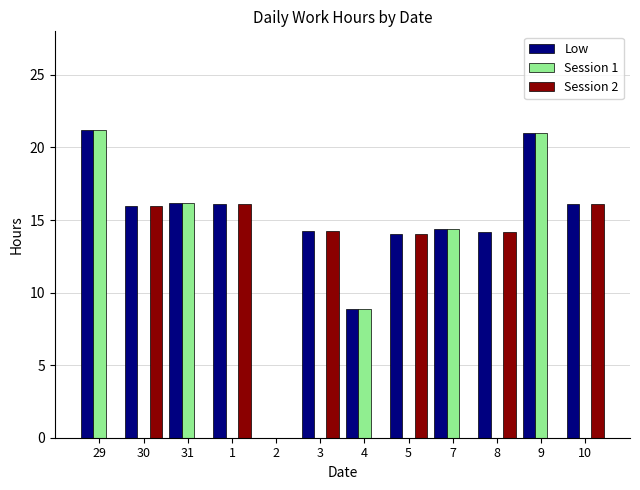

Is it true that Low equals 14.4 at 7?

True